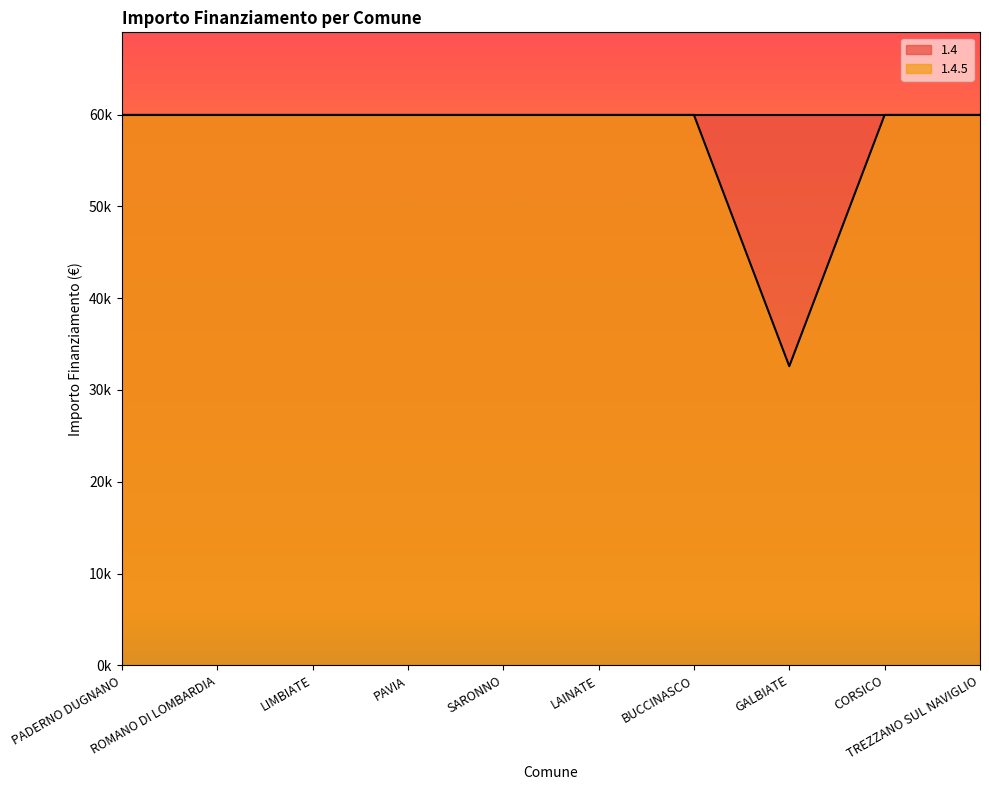

What is the label of the 1st point from the left?

PADERNO DUGNANO